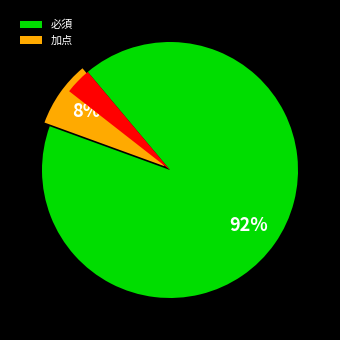

Does any single category account for the majority?

Yes